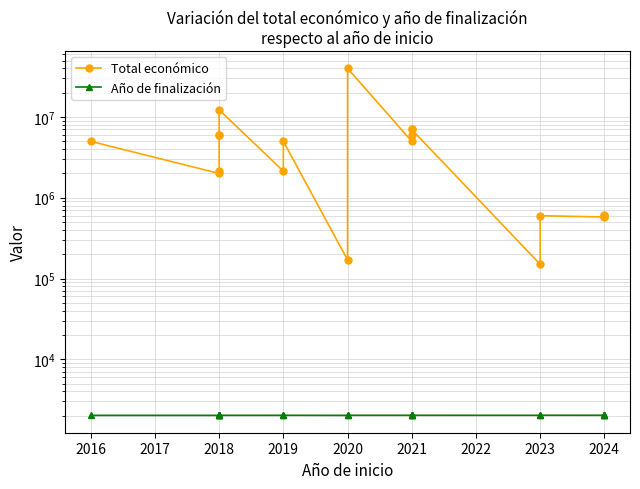

Is the value of Total económico at 2024 greater than the value of Año de finalización at 2018?

Yes